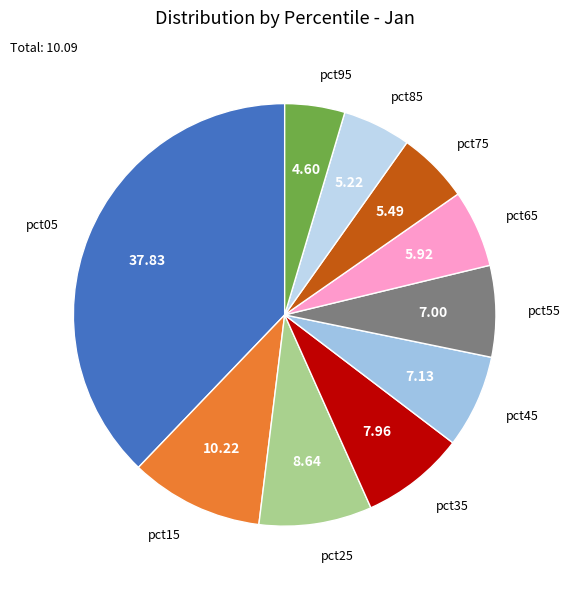

Combined, do pct35 and pct65 account for over 50%?

No